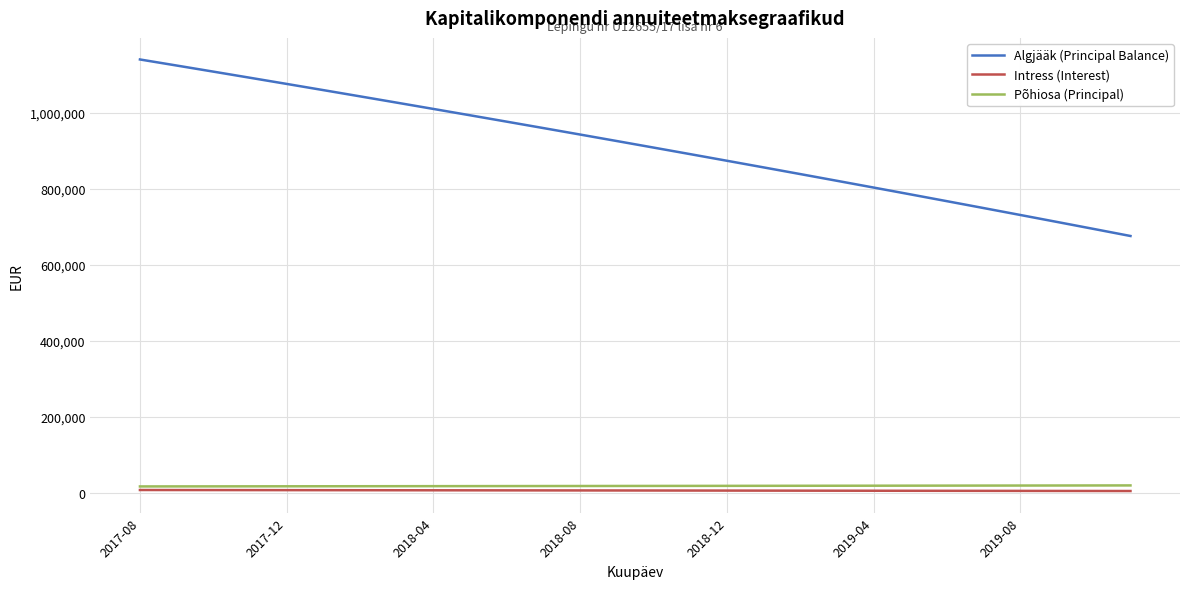

How many lines are shown in the chart?

3